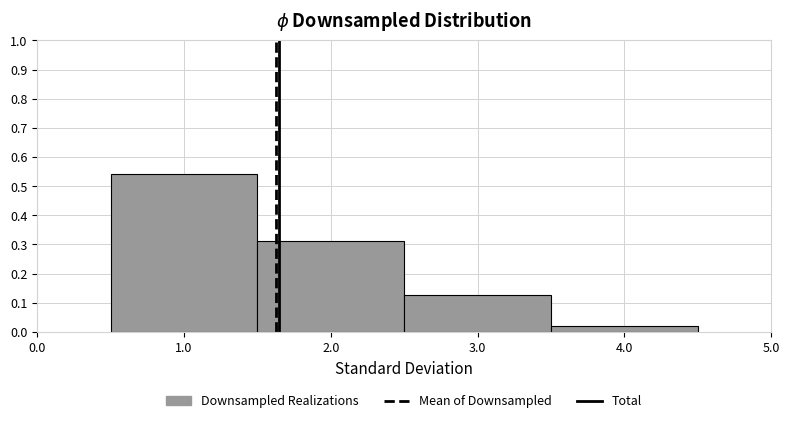

Reading left to right, list every bar in this chart as the range it spans on the x-axis followed by its height. The values are not printed on the chart, so give them approximately, as read against the axis.

0.5 to 1.5: 0.54
1.5 to 2.5: 0.31
2.5 to 3.5: 0.13
3.5 to 4.5: 0.02